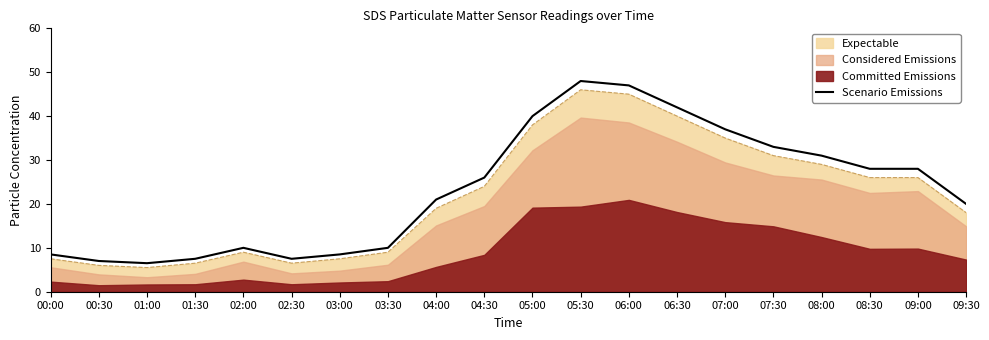

Reading left to right, extract all data points from this chart.

00:00=8.5	00:30=7.0	01:00=6.5	01:30=7.5	02:00=10.0	02:30=7.5	03:00=8.5	03:30=10.0	04:00=21.0	04:30=26.0	05:00=40.0	05:30=48.0	06:00=47.0	06:30=42.0	07:00=37.0	07:30=33.0	08:00=31.0	08:30=28.0	09:00=28.0	09:30=20.0